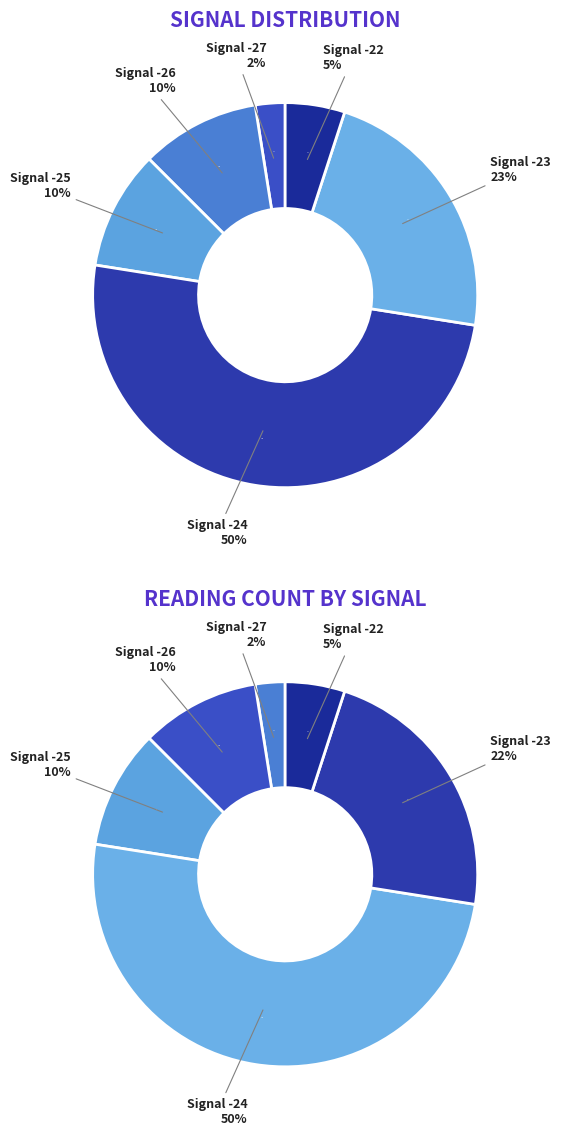

Does -26 represent more than half of the total?

No